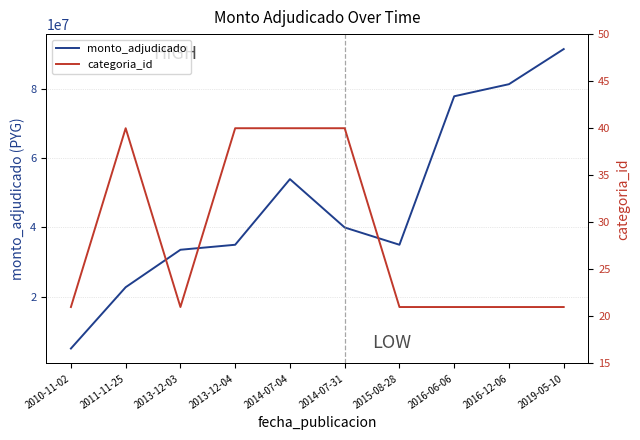

Which category has the lowest value across all series?

2010-11-02